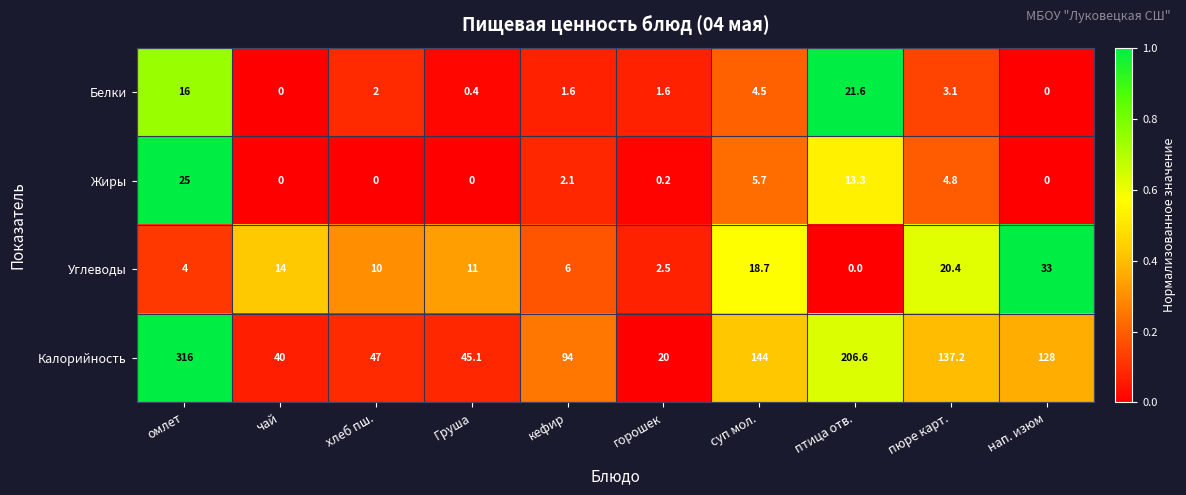

The value of Жиры at омлет is 25.0. True or false?

True